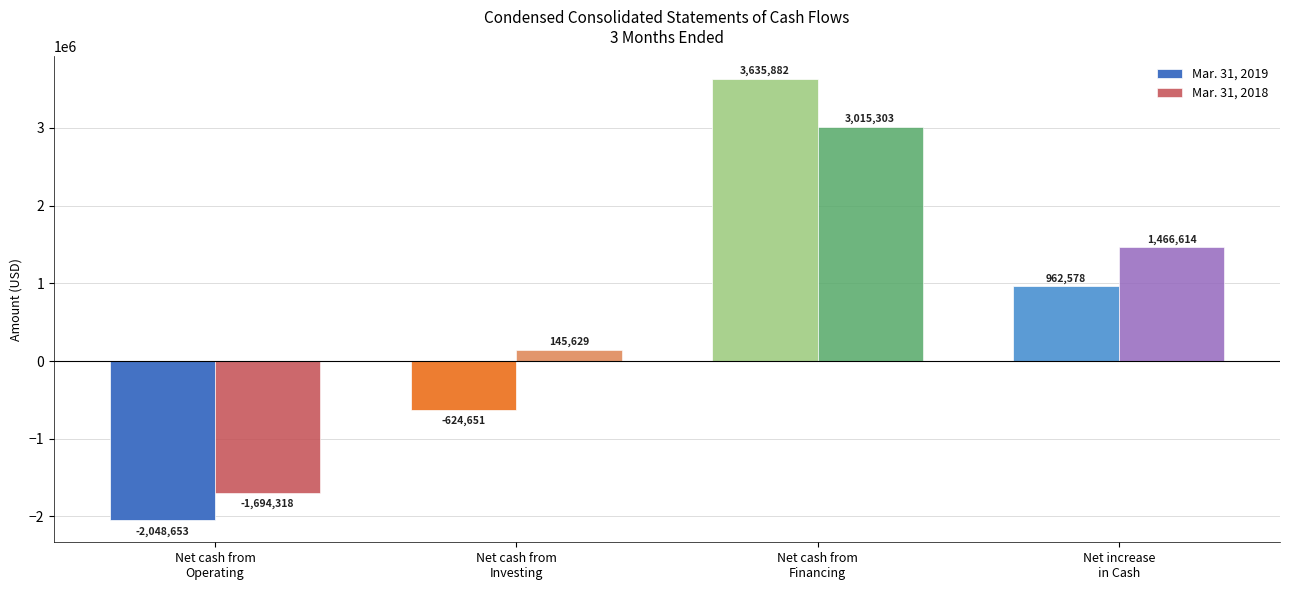

At how many categories does at least one series exceed 2344968?

1